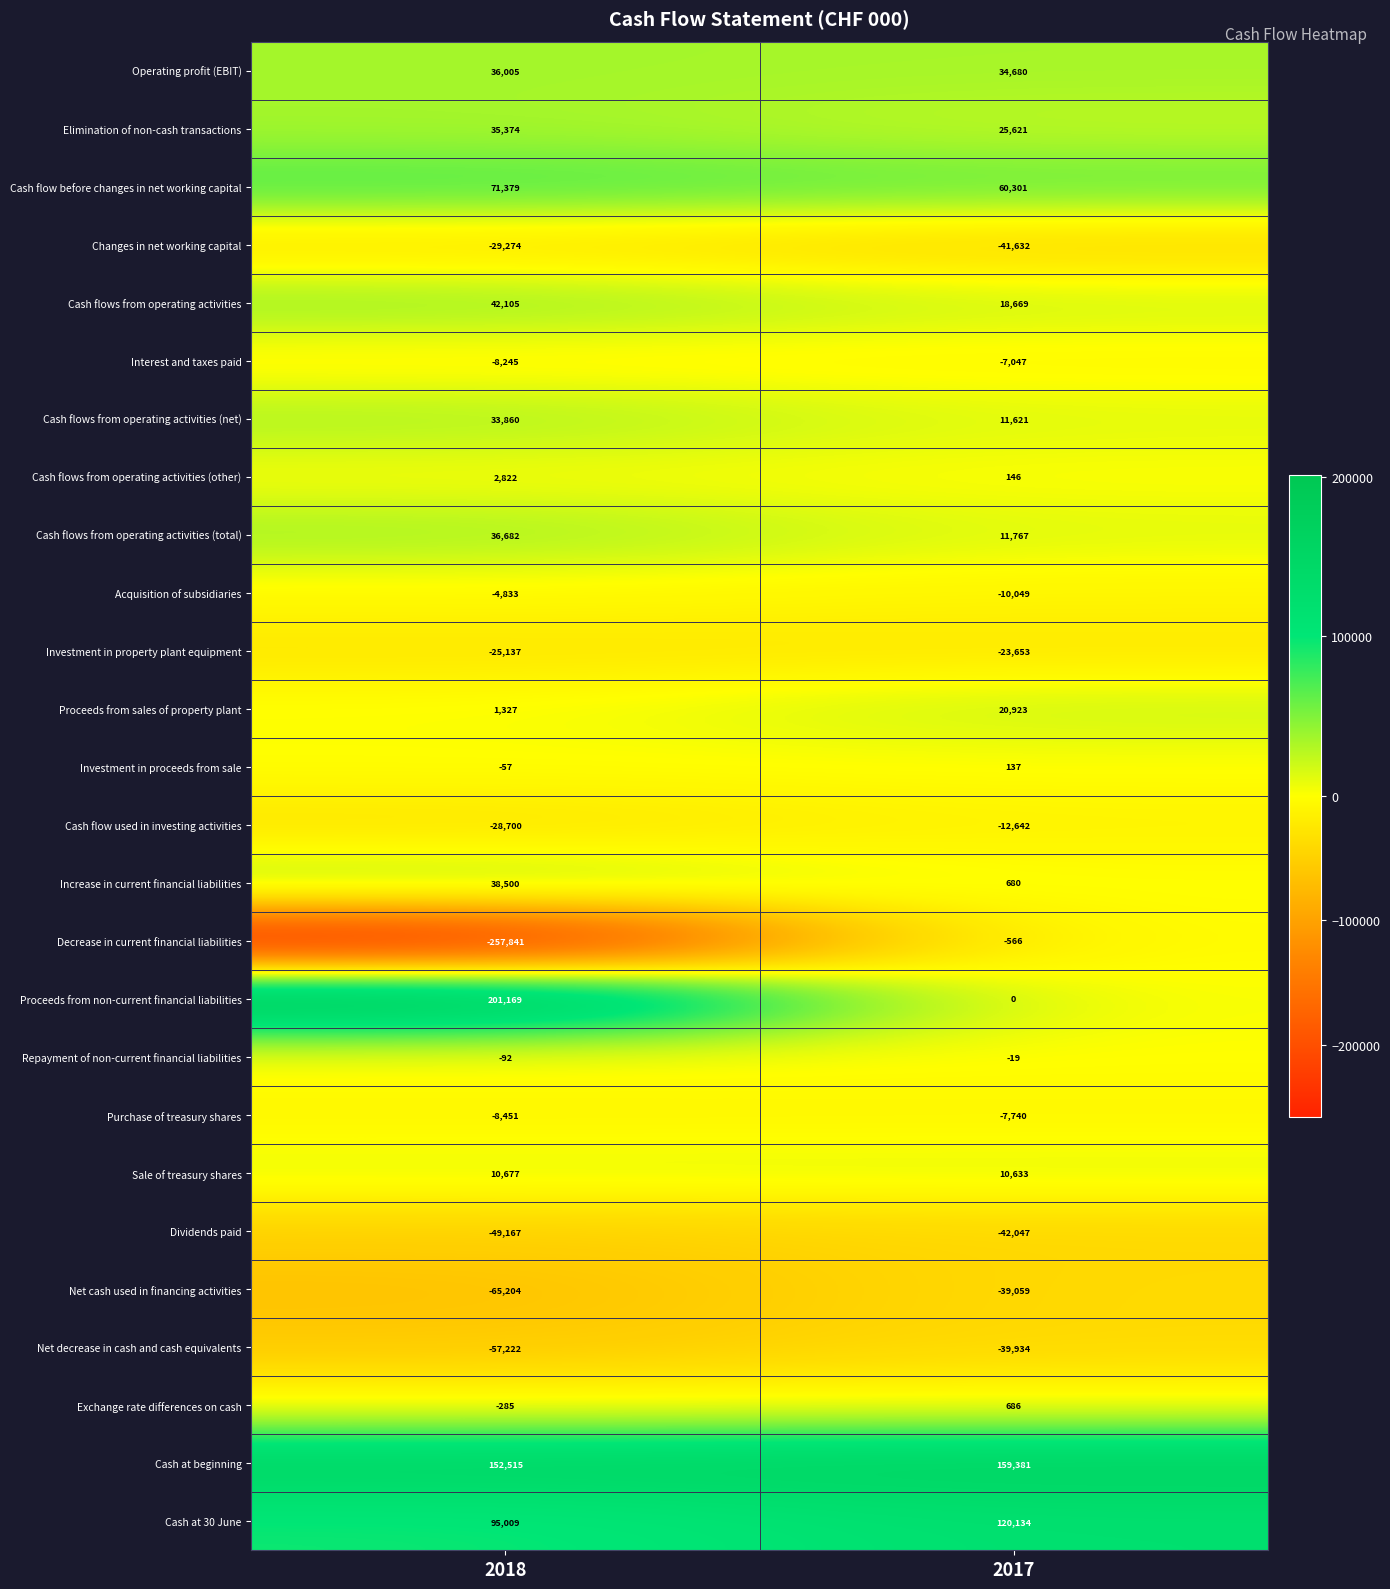

At which category does the chart reach its minimum across all series?

2018